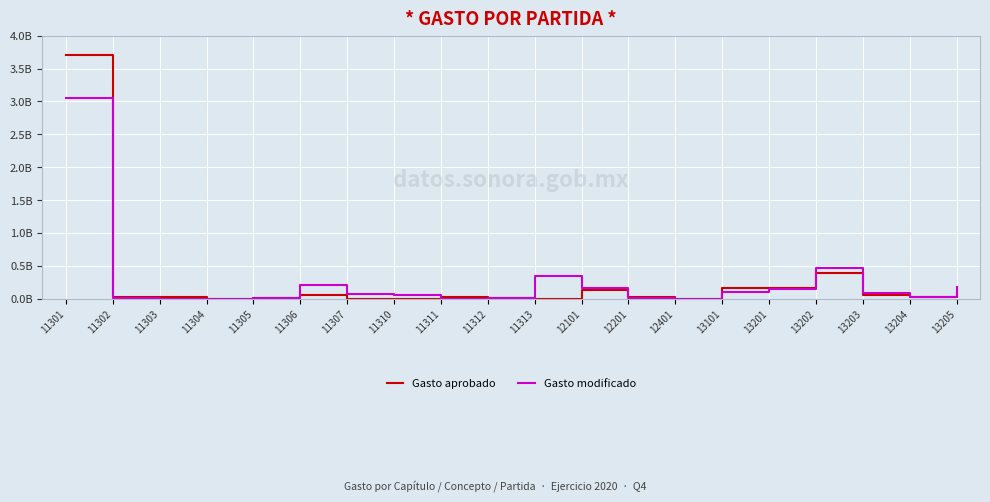

Which series ends up on top after the final intersection of Gasto modificado and Gasto aprobado?

Gasto modificado